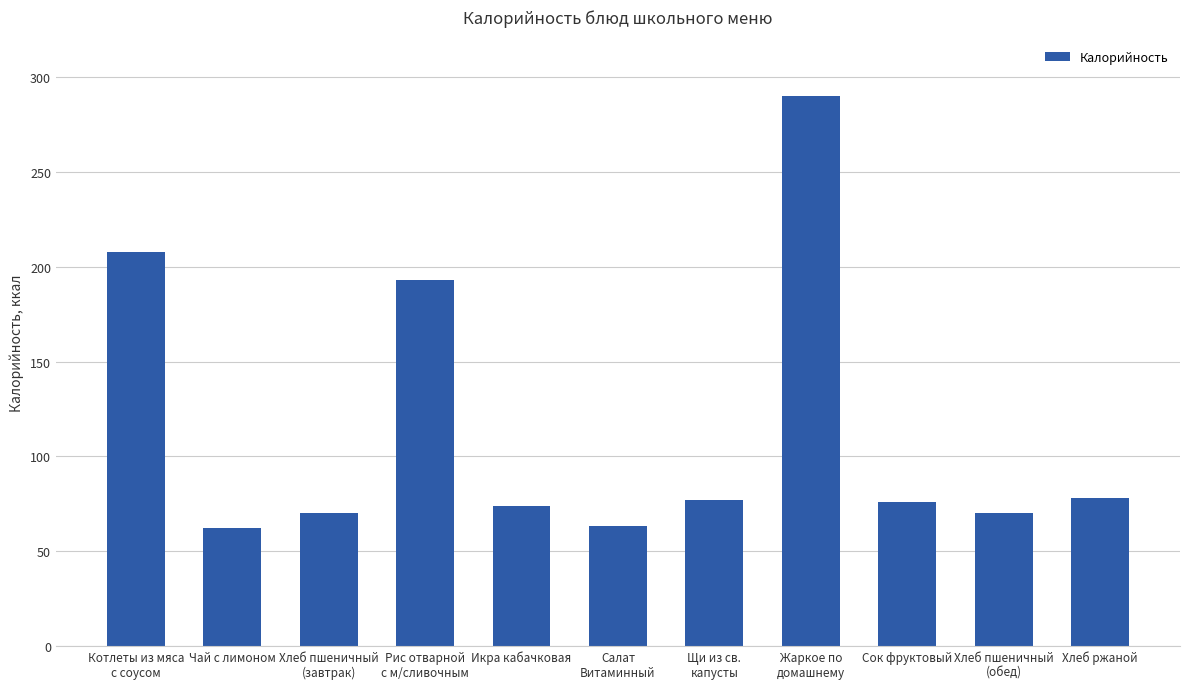

What is the difference between the maximum and minimum values?

228